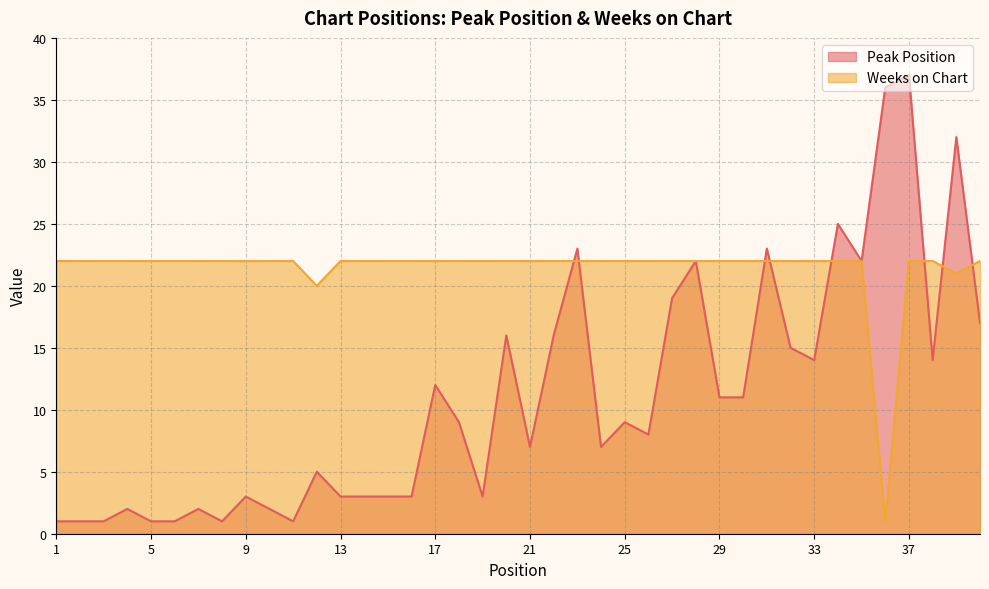

How many times do Weeks on Chart and Peak Position cross each other?

8